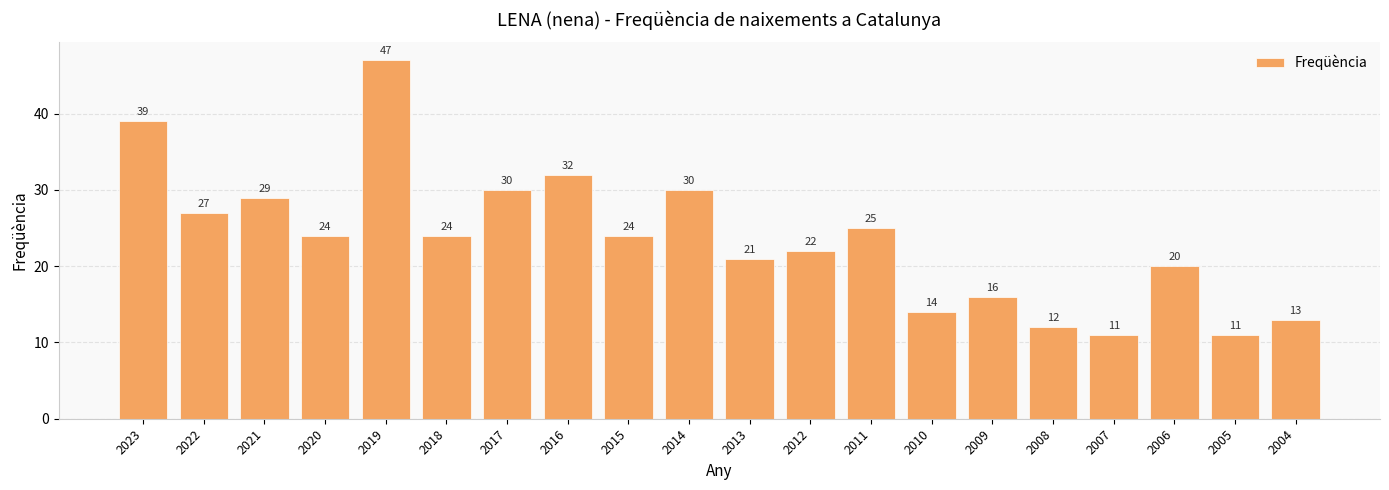

What is the change in value from 2017 to 2015?

-6